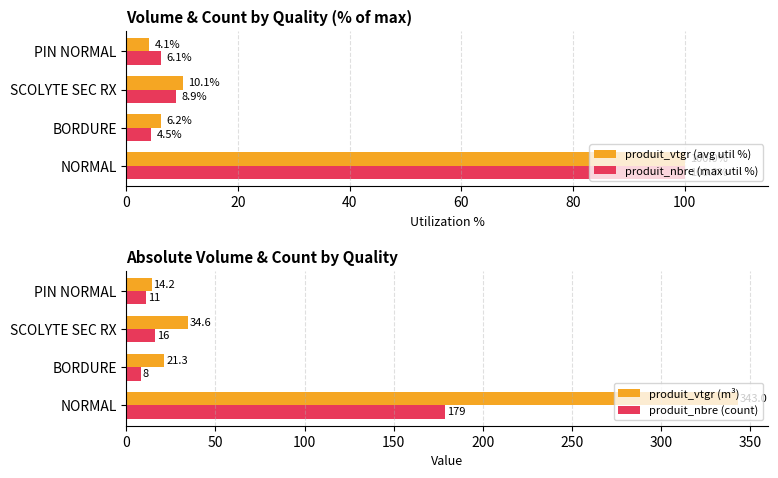

How many data points in produit_nbre (max util %) are above 8?

2